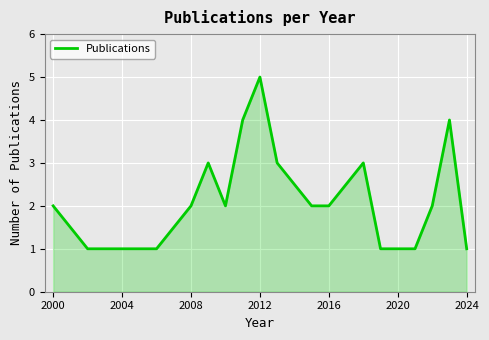

What is the greatest value displayed?

5